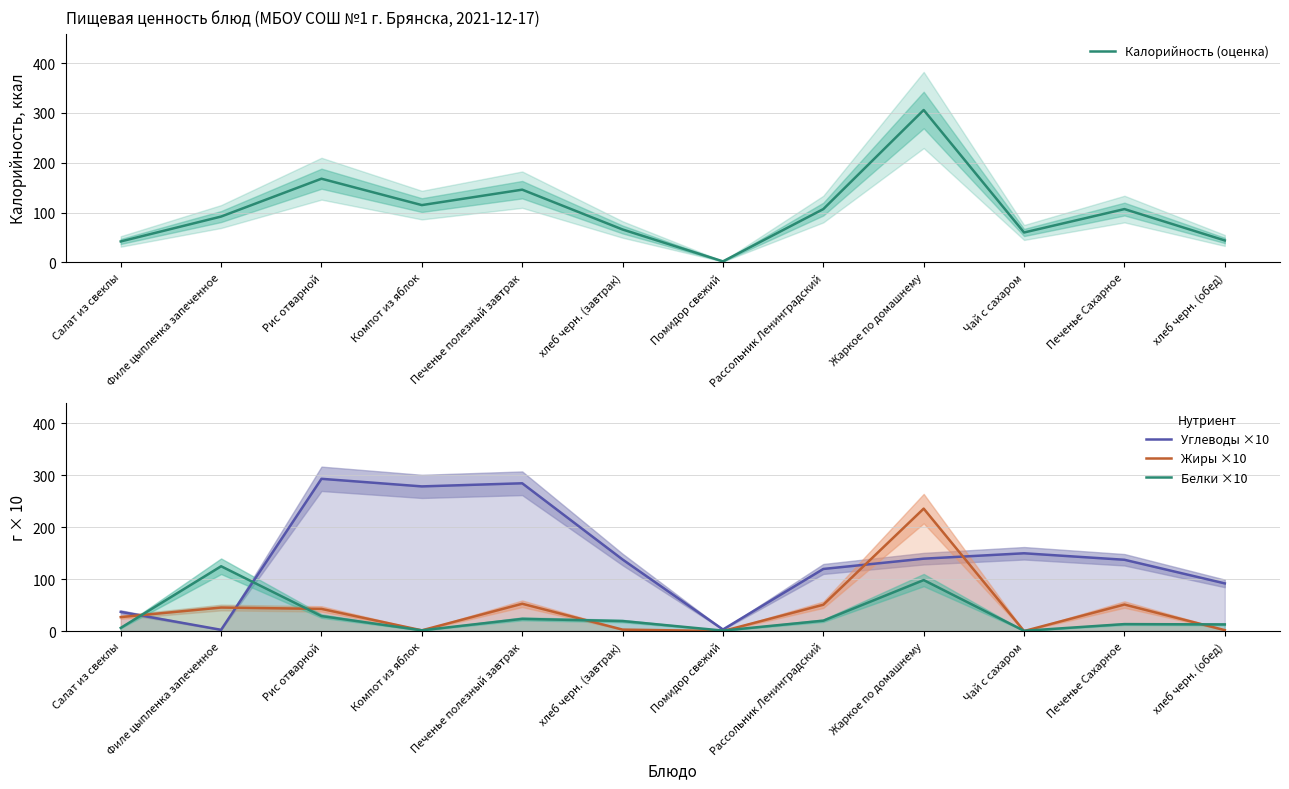

How many intersections are there between Калорийность (оценка) and Белки ×10?

2